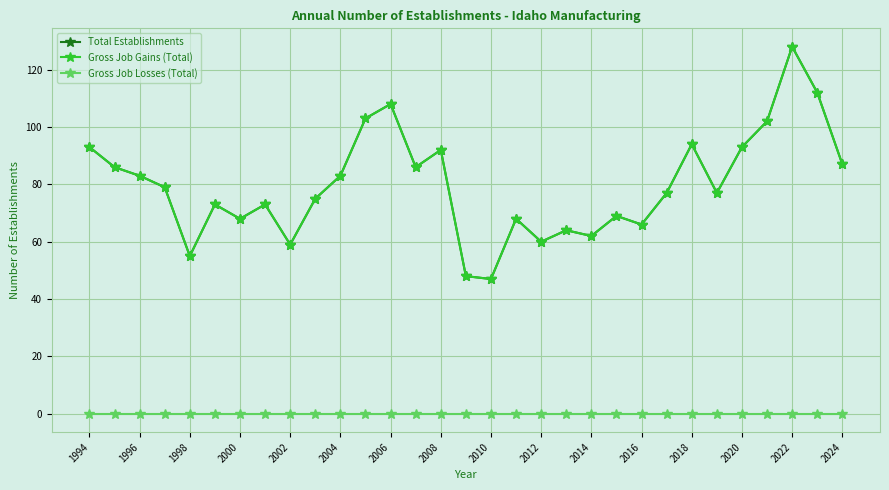

How many interior local valleys does the Gross Job Gains (Total) series have?

9